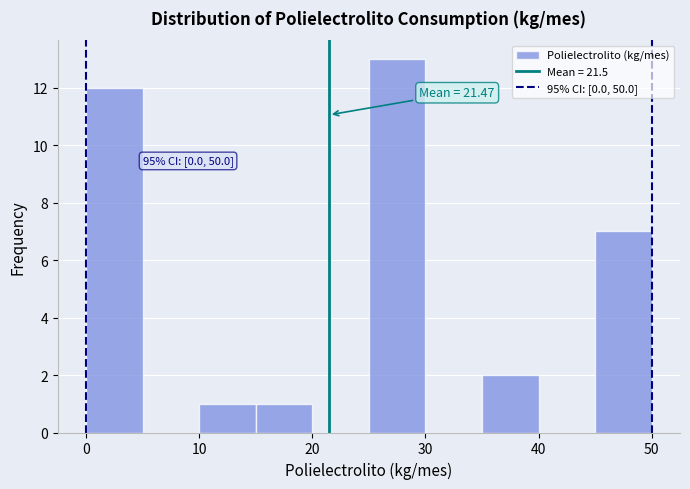

Which range on the x-axis has the tallest bar?

25 to 30